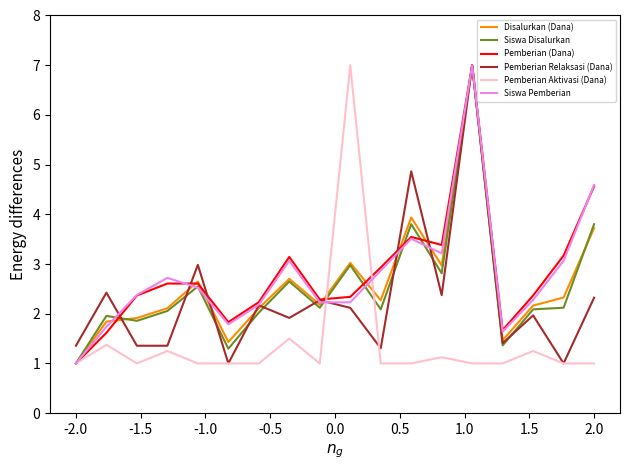

What is the highest value of the Pemberian (Dana) series?

7.0